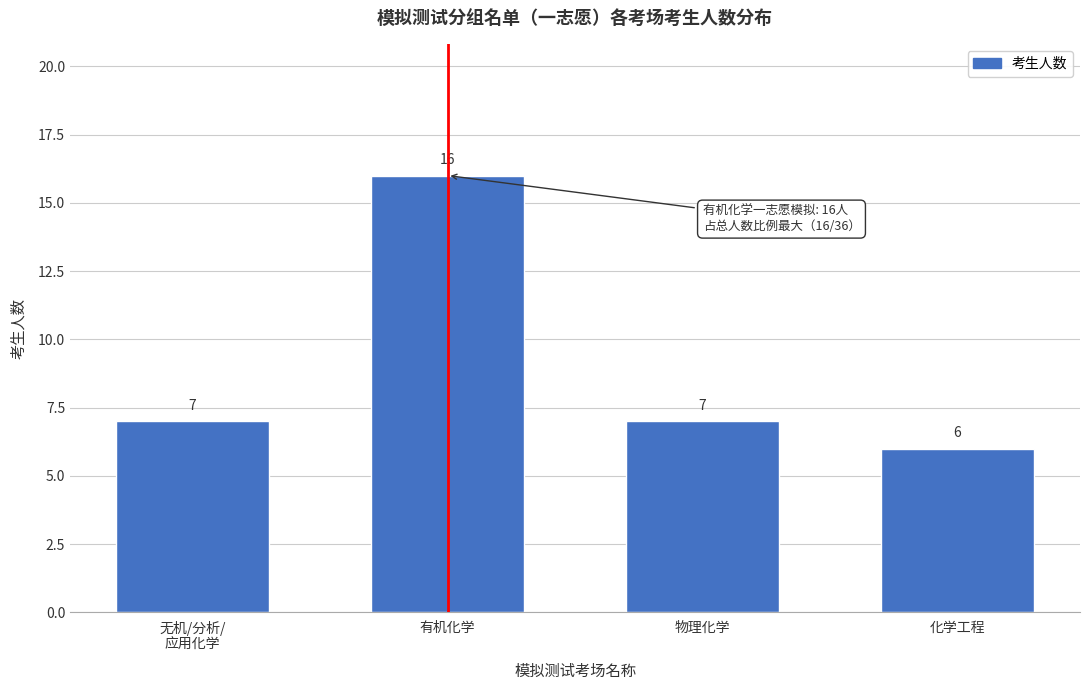

Reading left to right, list all the values displayed in this chart.

7	16	7	6